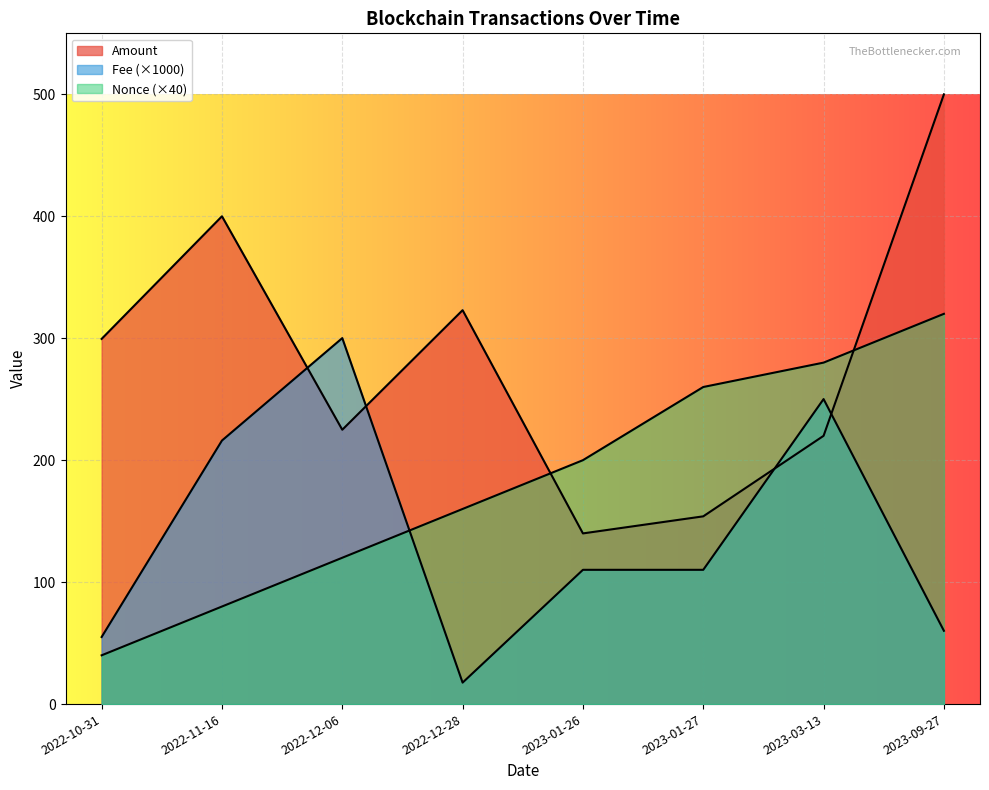

Which has a higher value, 2022-12-06 or 2023-01-27?

2022-12-06